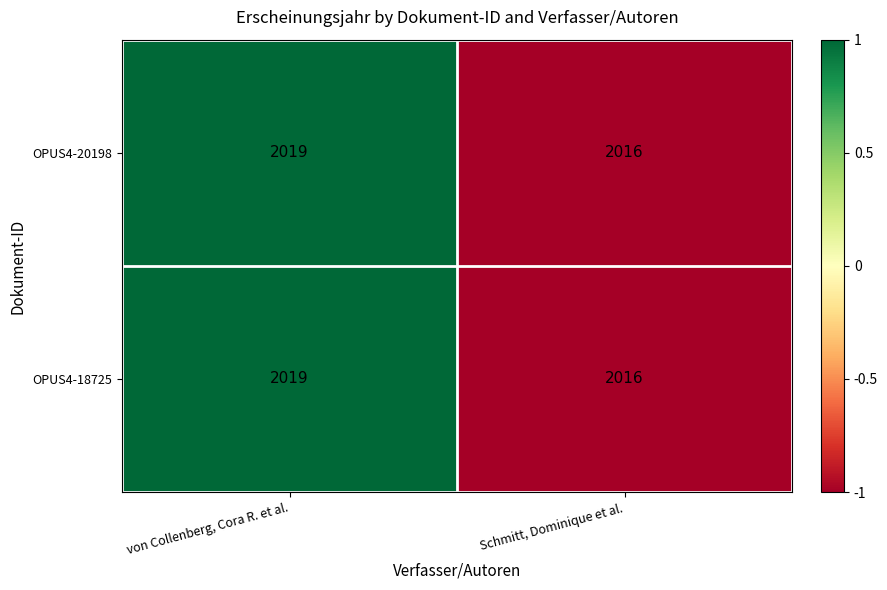

At which category is the sum across all series the highest?

von Collenberg, Cora R. et al.